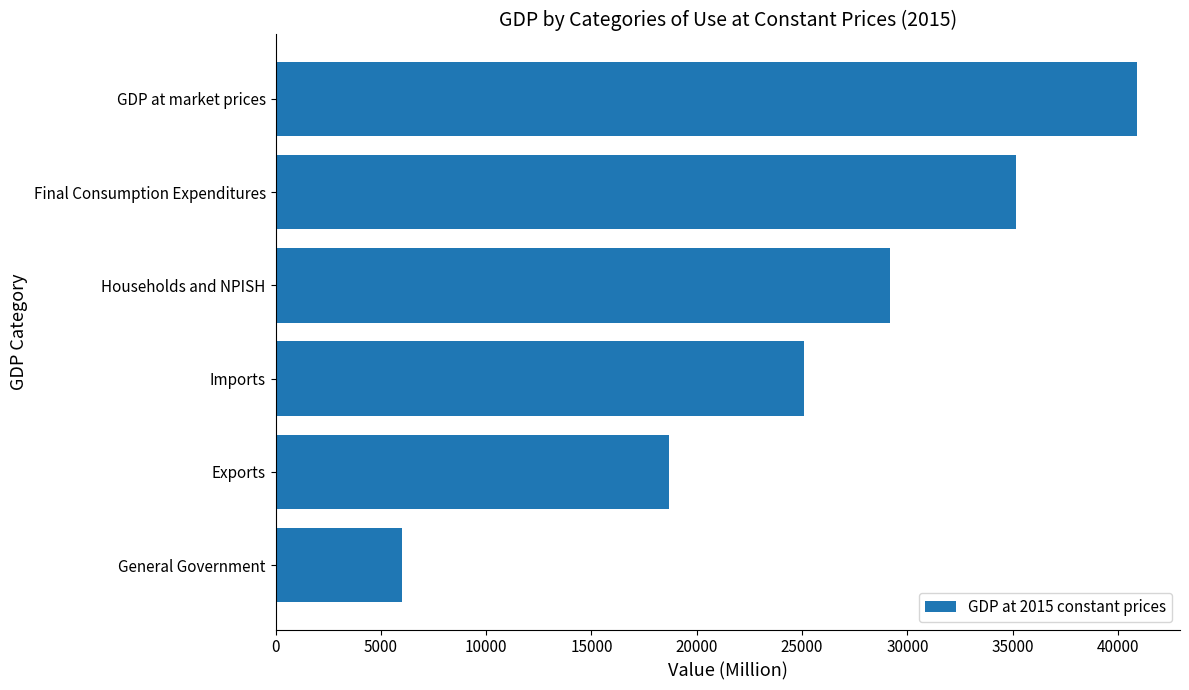

Which label corresponds to the largest value in the chart?

GDP at market prices